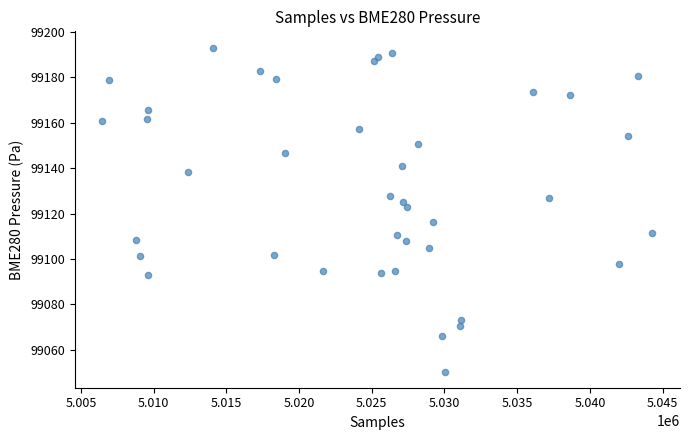

What is the range of Y values (max minus min)?

142.7